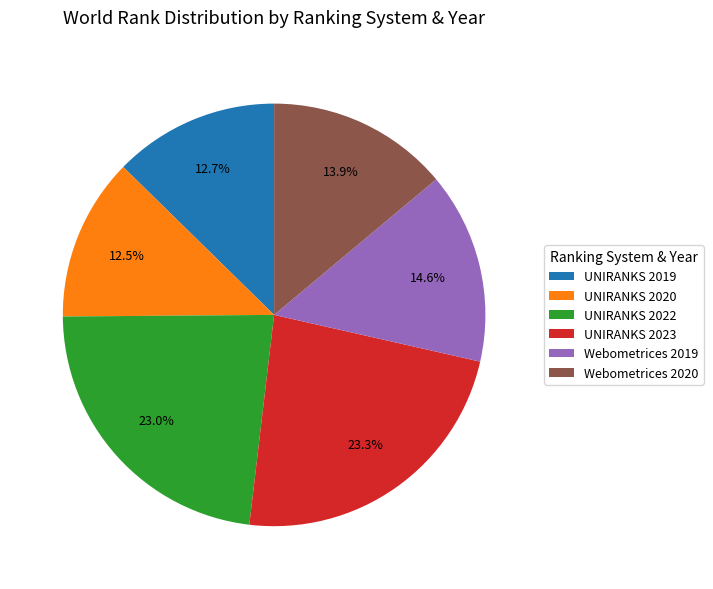

True or false: Webometrices 2020 accounts for 21% of the total.

False